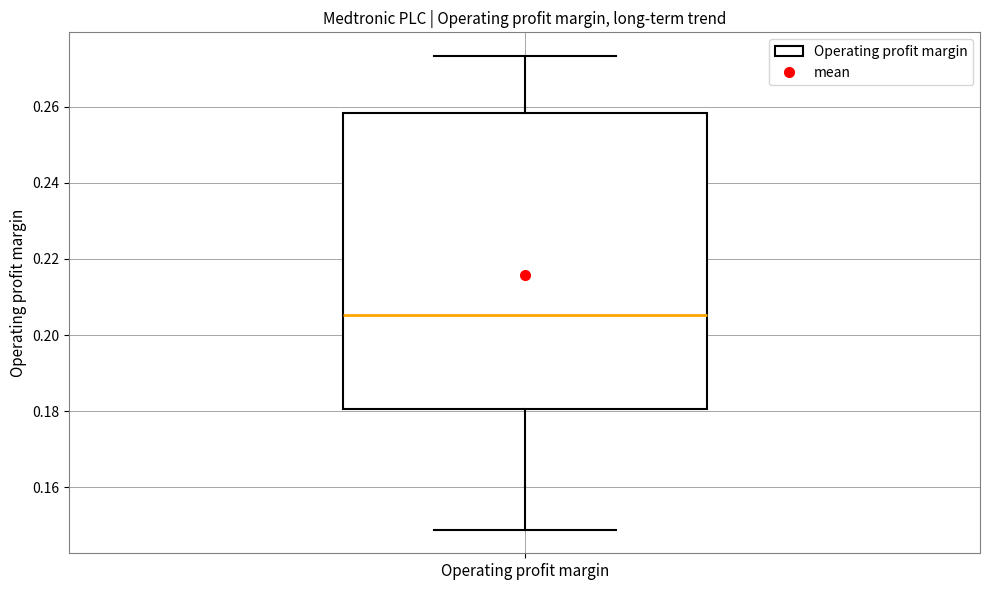

Read this box plot against the y-axis: the position of the median line, the range covered by the box, and the ends of both whiskers. The values are not printed on the chart, so give them approximately, as read against the axis.

median 0.206, box 0.180 to 0.258, whiskers 0.148 to 0.274